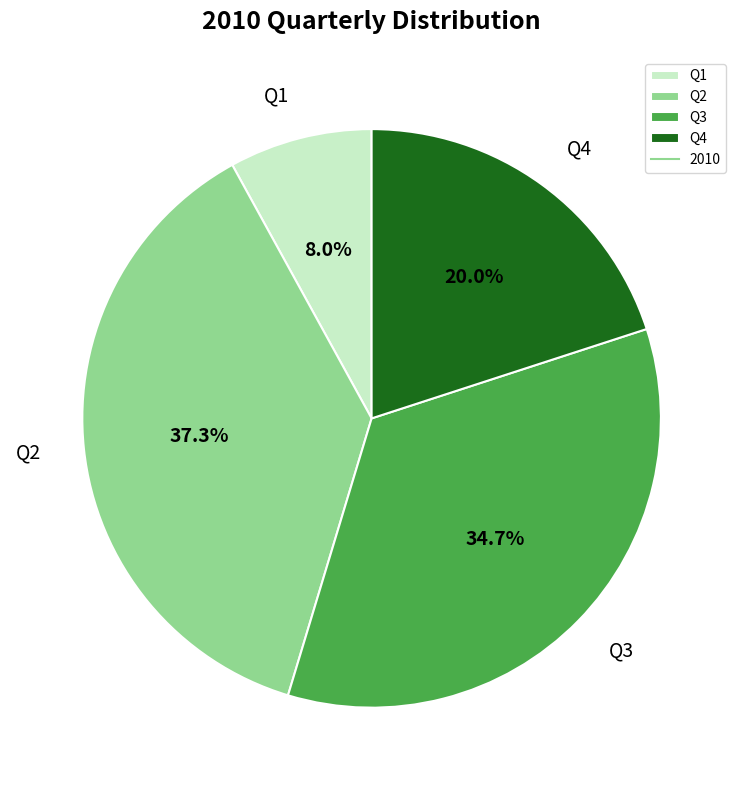

Rank the categories by value from highest to lowest.

Q2, Q3, Q4, Q1